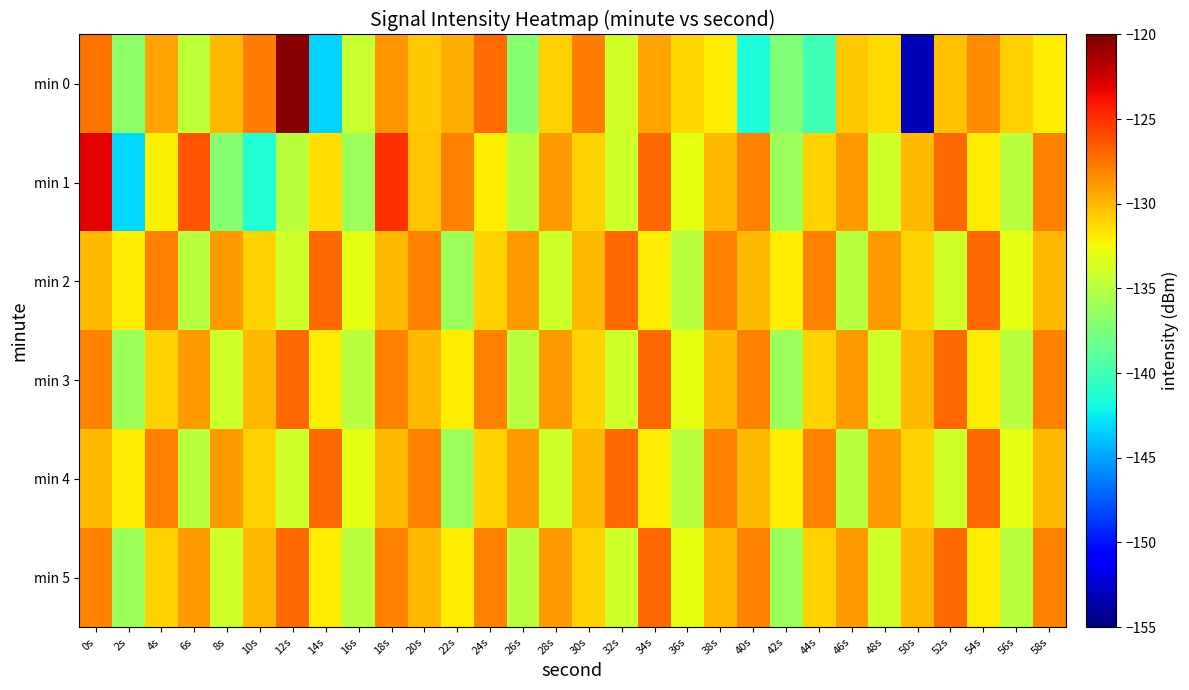

What is the spread (max minus min) of values at 26s?

8.0